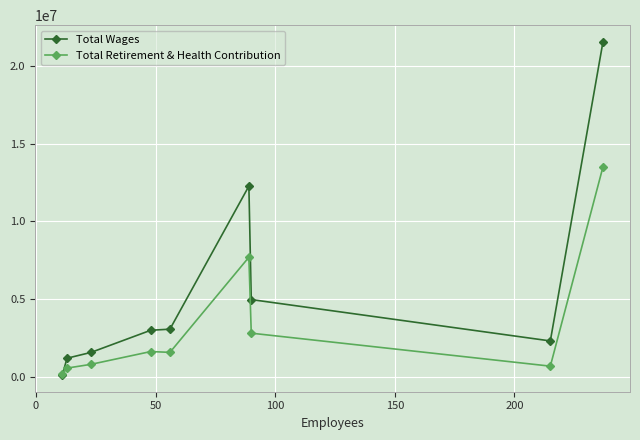

True or false: Total Retirement & Health Contribution has more than 0 interior local peaks.

True